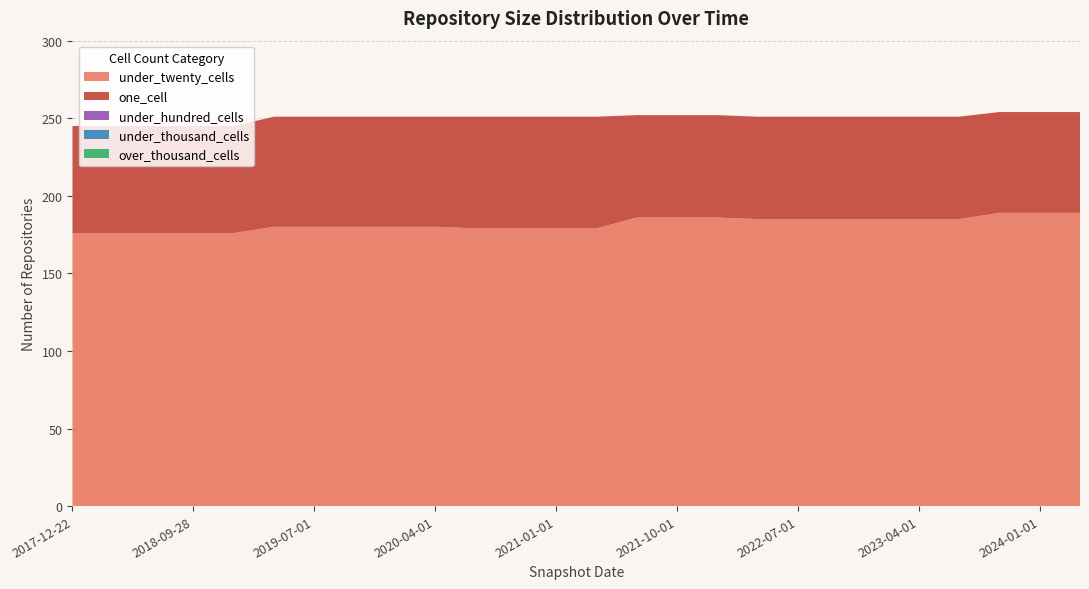

Reading left to right, extract all data points from this chart.

under_twenty_cells: 176	176	176	176	176	180	180	180	180	180	179	179	179	179	186	186	186	185	185	185	185	185	185	189	189	189
one_cell: 69	69	69	69	69	71	71	71	71	71	72	72	72	72	66	66	66	66	66	66	66	66	66	65	65	65
under_hundred_cells: 0	0	0	0	0	0	0	0	0	0	0	0	0	0	0	0	0	0	0	0	0	0	0	0	0	0
under_thousand_cells: 0	0	0	0	0	0	0	0	0	0	0	0	0	0	0	0	0	0	0	0	0	0	0	0	0	0
over_thousand_cells: 0	0	0	0	0	0	0	0	0	0	0	0	0	0	0	0	0	0	0	0	0	0	0	0	0	0